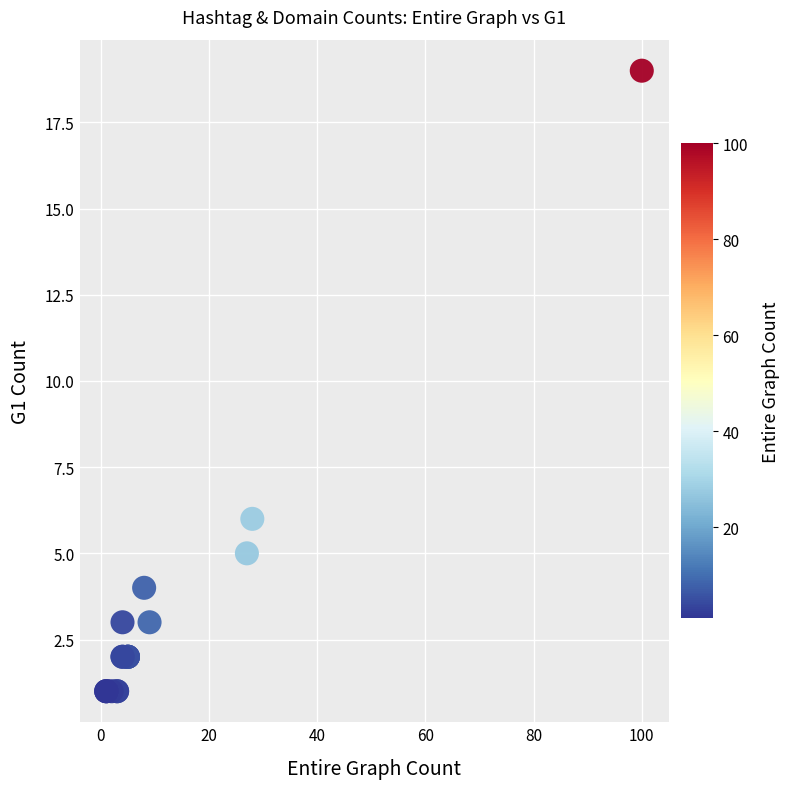

What Y value in the scatter plot is closest to 10?

6